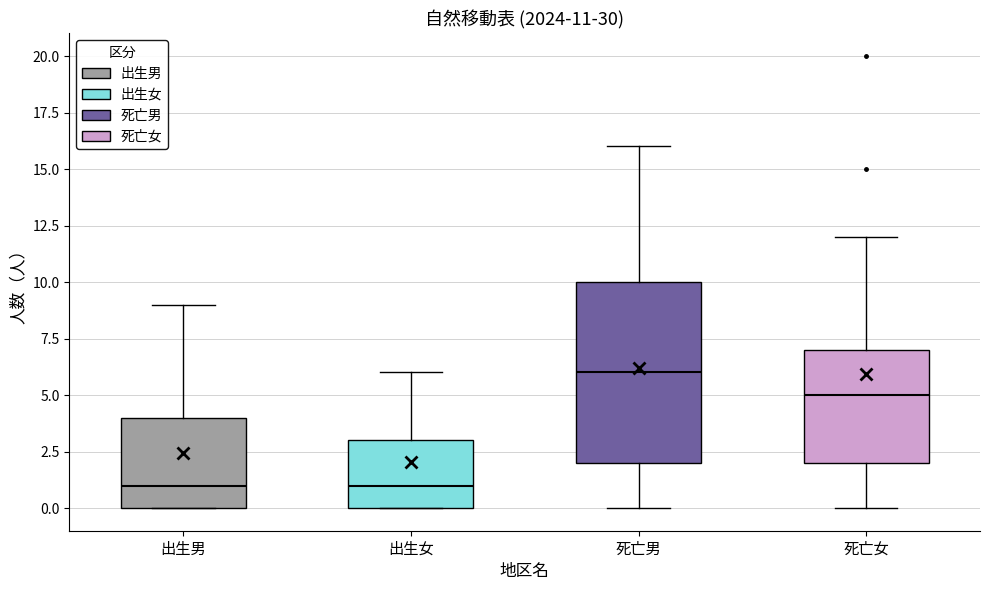

Which box is the tallest, from its lower edge to its upper edge?

死亡男